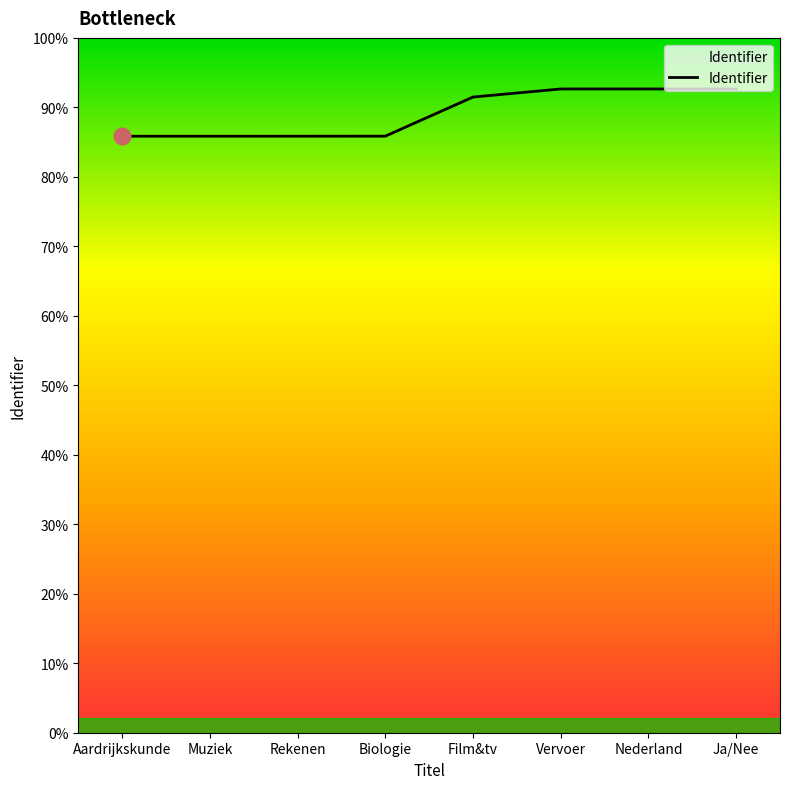

Is this an area chart (filled region under the line)?

No